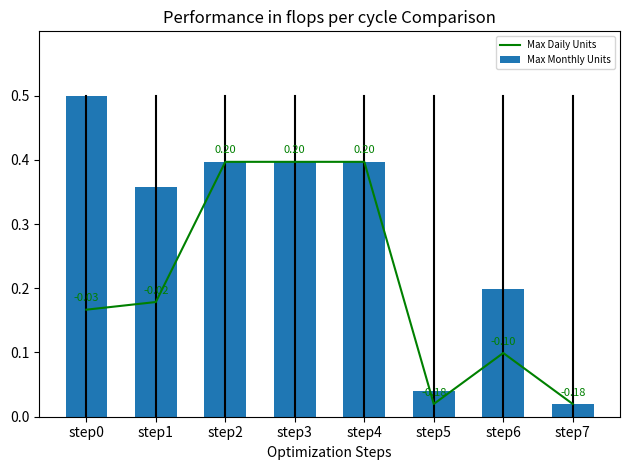

Reading left to right, list all the values displayed in this chart.

Max Daily Units: 0.2	0.2	0.4	0.4	0.4	0.0	0.1	0.0
Max Monthly Units: 0.5	0.4	0.4	0.4	0.4	0.0	0.2	0.0